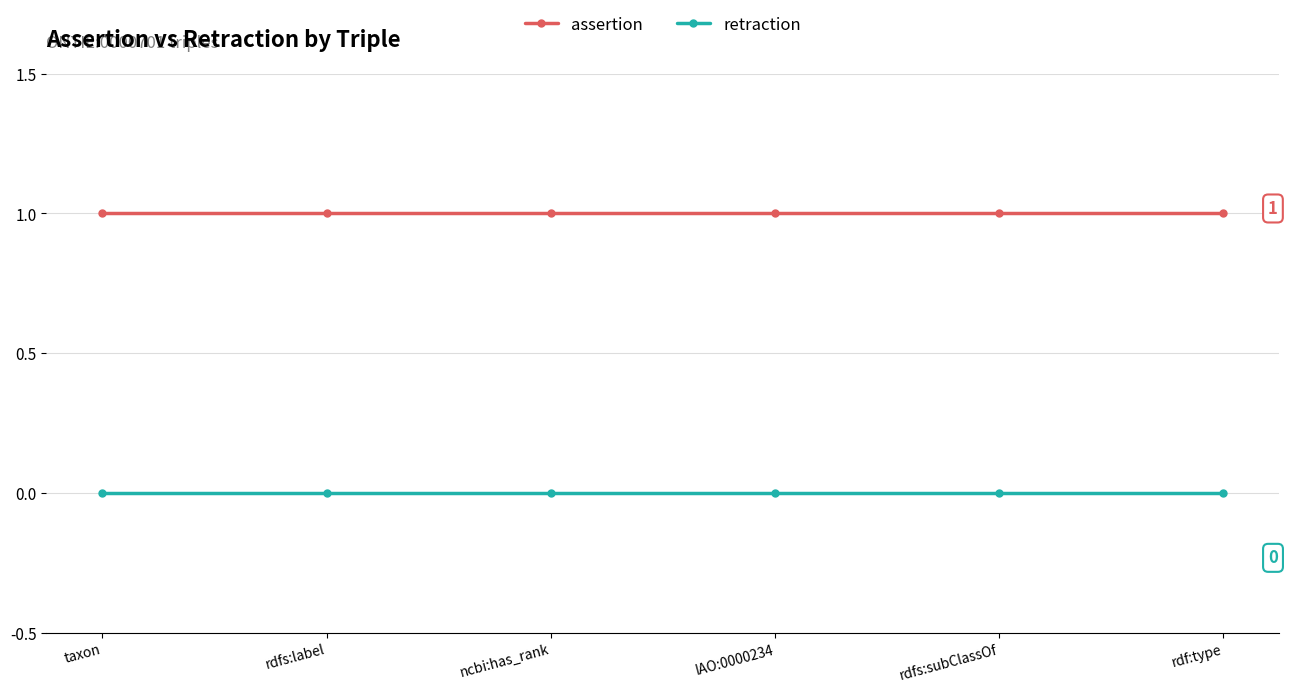

How many distinct data groups are displayed?

2